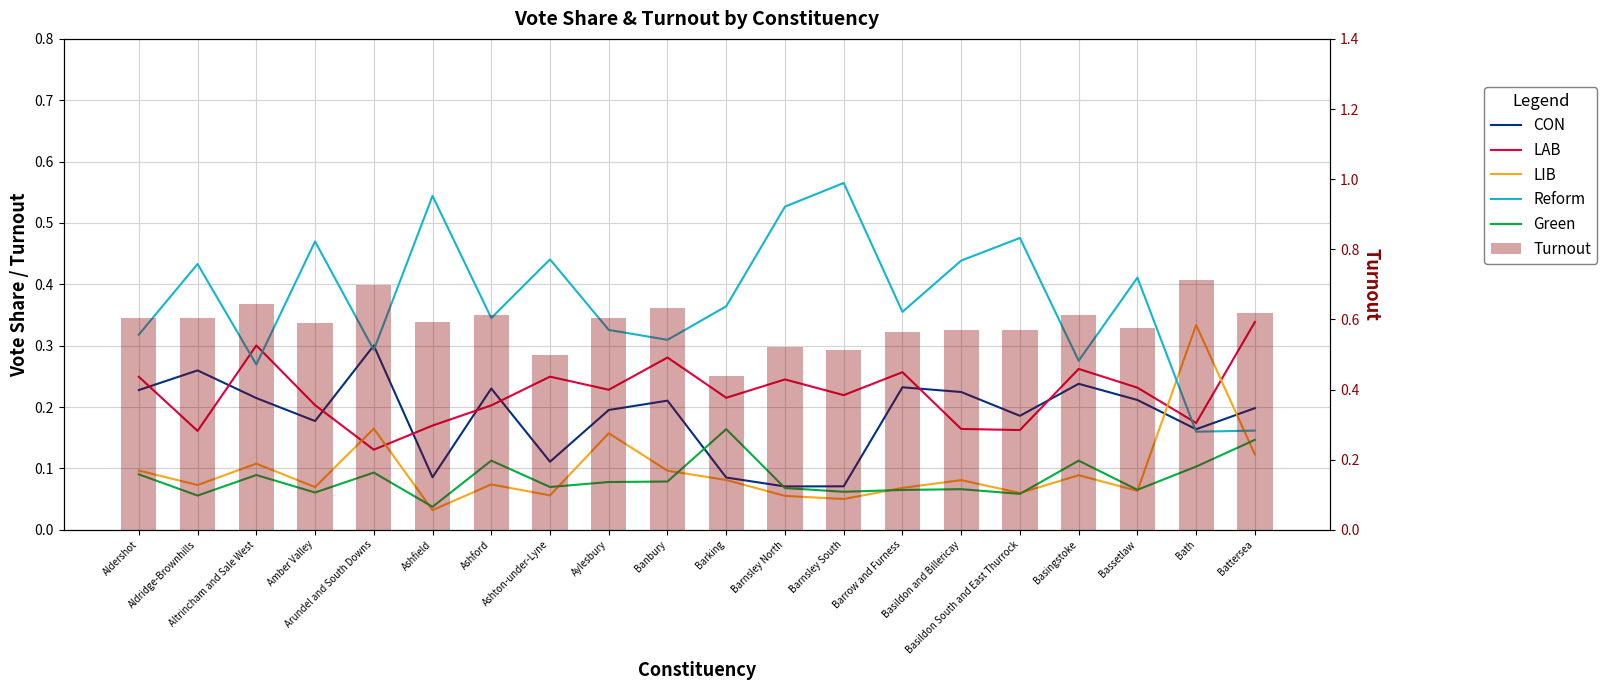

Reading right to left, extract all data points from this chart.

CON: Battersea=0.2	Bath=0.2	Bassetlaw=0.2	Basingstoke=0.2	Basildon South and East Thurrock=0.2	Basildon and Billericay=0.2	Barrow and Furness=0.2	Barnsley South=0.1	Barnsley North=0.1	Barking=0.1	Banbury=0.2	Aylesbury=0.2	Ashton-under-Lyne=0.1	Ashford=0.2	Ashfield=0.1	Arundel and South Downs=0.3	Amber Valley=0.2	Altrincham and Sale West=0.2	Aldridge-Brownhills=0.3	Aldershot=0.2
LAB: Battersea=0.3	Bath=0.2	Bassetlaw=0.2	Basingstoke=0.3	Basildon South and East Thurrock=0.2	Basildon and Billericay=0.2	Barrow and Furness=0.3	Barnsley South=0.2	Barnsley North=0.2	Barking=0.2	Banbury=0.3	Aylesbury=0.2	Ashton-under-Lyne=0.2	Ashford=0.2	Ashfield=0.2	Arundel and South Downs=0.1	Amber Valley=0.2	Altrincham and Sale West=0.3	Aldridge-Brownhills=0.2	Aldershot=0.2
LIB: Battersea=0.1	Bath=0.3	Bassetlaw=0.1	Basingstoke=0.1	Basildon South and East Thurrock=0.1	Basildon and Billericay=0.1	Barrow and Furness=0.1	Barnsley South=0.1	Barnsley North=0.1	Barking=0.1	Banbury=0.1	Aylesbury=0.2	Ashton-under-Lyne=0.1	Ashford=0.1	Ashfield=0.0	Arundel and South Downs=0.2	Amber Valley=0.1	Altrincham and Sale West=0.1	Aldridge-Brownhills=0.1	Aldershot=0.1
Reform: Battersea=0.2	Bath=0.2	Bassetlaw=0.4	Basingstoke=0.3	Basildon South and East Thurrock=0.5	Basildon and Billericay=0.4	Barrow and Furness=0.4	Barnsley South=0.6	Barnsley North=0.5	Barking=0.4	Banbury=0.3	Aylesbury=0.3	Ashton-under-Lyne=0.4	Ashford=0.3	Ashfield=0.5	Arundel and South Downs=0.3	Amber Valley=0.5	Altrincham and Sale West=0.3	Aldridge-Brownhills=0.4	Aldershot=0.3
Green: Battersea=0.1	Bath=0.1	Bassetlaw=0.1	Basingstoke=0.1	Basildon South and East Thurrock=0.1	Basildon and Billericay=0.1	Barrow and Furness=0.1	Barnsley South=0.1	Barnsley North=0.1	Barking=0.2	Banbury=0.1	Aylesbury=0.1	Ashton-under-Lyne=0.1	Ashford=0.1	Ashfield=0.0	Arundel and South Downs=0.1	Amber Valley=0.1	Altrincham and Sale West=0.1	Aldridge-Brownhills=0.1	Aldershot=0.1
Turnout: Battersea=0.6	Bath=0.7	Bassetlaw=0.6	Basingstoke=0.6	Basildon South and East Thurrock=0.6	Basildon and Billericay=0.6	Barrow and Furness=0.6	Barnsley South=0.5	Barnsley North=0.5	Barking=0.4	Banbury=0.6	Aylesbury=0.6	Ashton-under-Lyne=0.5	Ashford=0.6	Ashfield=0.6	Arundel and South Downs=0.7	Amber Valley=0.6	Altrincham and Sale West=0.6	Aldridge-Brownhills=0.6	Aldershot=0.6